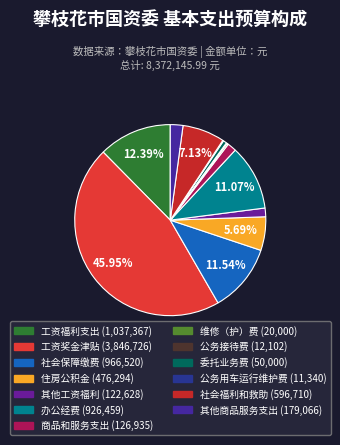

Does any single category account for the majority?

No